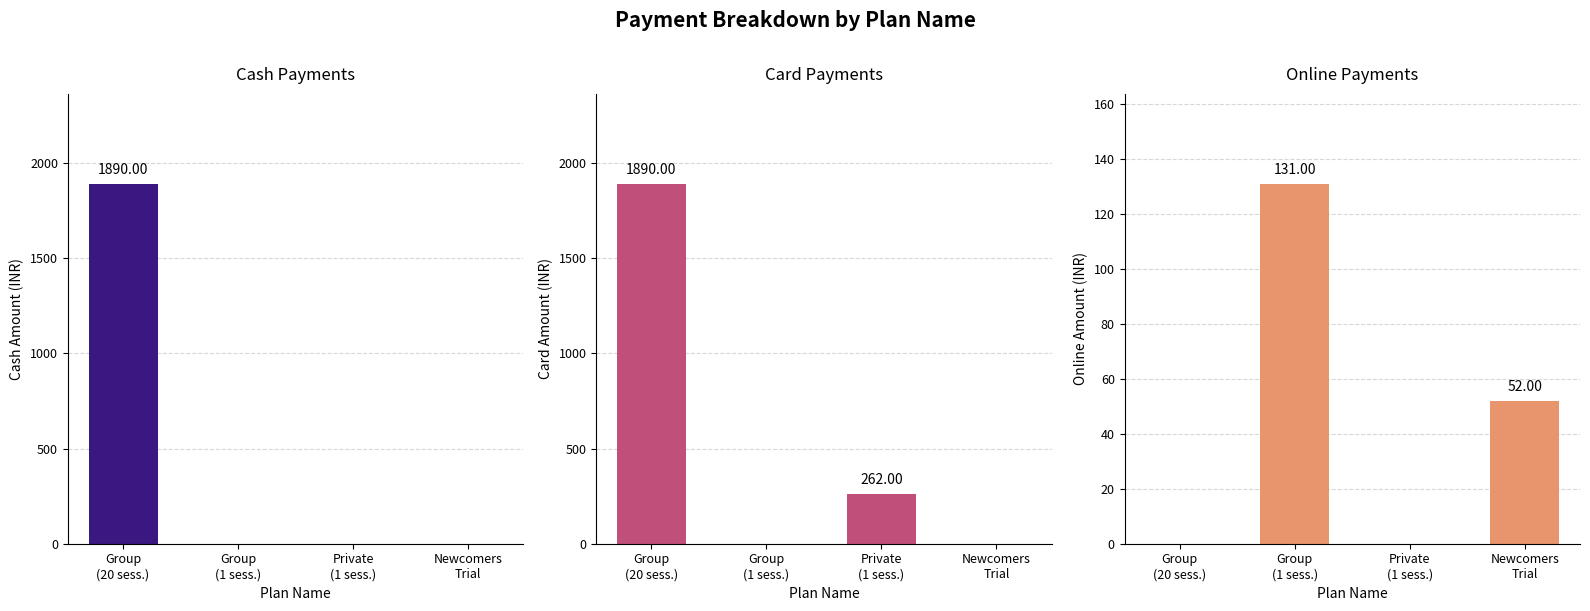

At which category does the chart reach its peak across all series?

Group
(20 sess.)